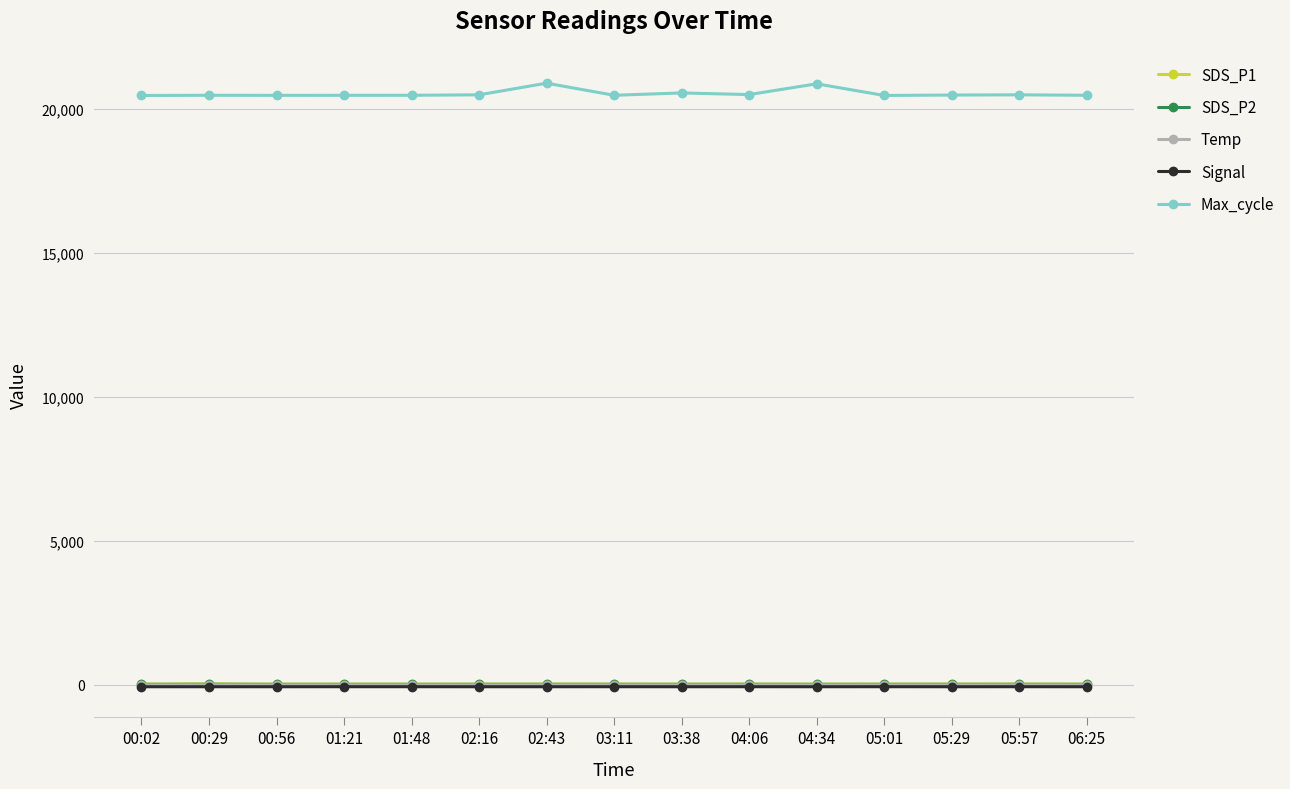

Which series has the largest range (max minus min)?

Max_cycle